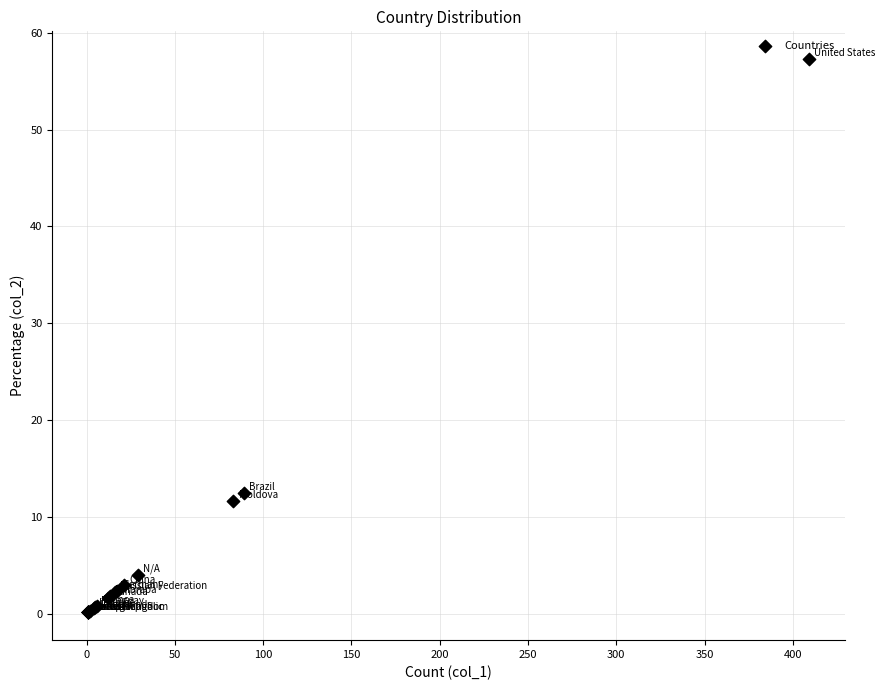

What Y value in the scatter plot is closest to 28?

12.5